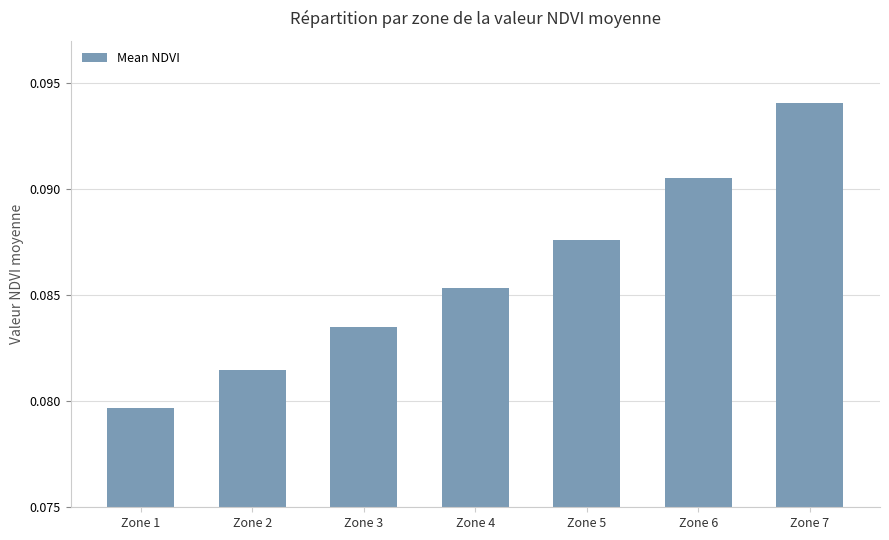

Rank the categories by value from highest to lowest.

Zone 7, Zone 6, Zone 5, Zone 4, Zone 3, Zone 2, Zone 1